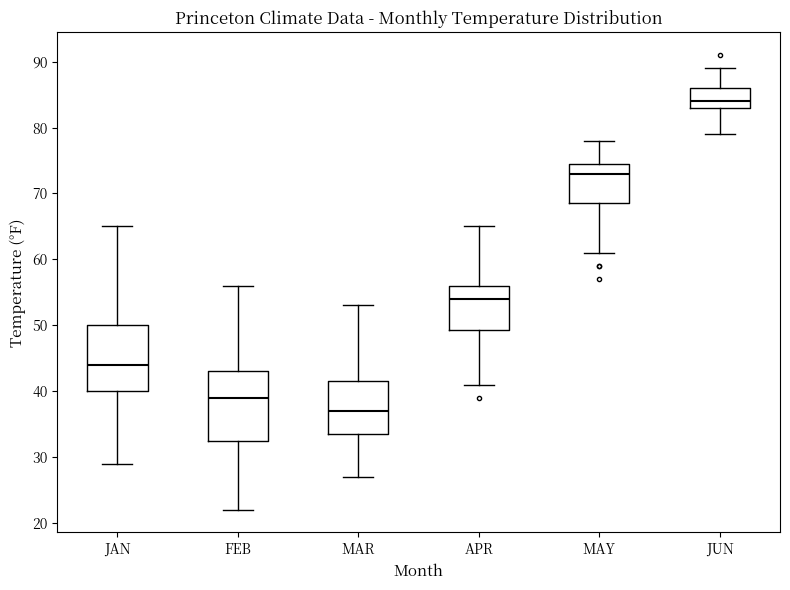

Reading left to right, read every box against the y-axis: the position of its median line, the range the box covers, and the ends of its whiskers. The values are not printed on the chart, so give them approximately, as read against the axis.

JAN: median 44, box 40 to 50, whiskers 29 to 65
FEB: median 39, box 33 to 43, whiskers 22 to 56
MAR: median 37, box 34 to 42, whiskers 27 to 53
APR: median 54, box 49 to 56, whiskers 41 to 65
MAY: median 73, box 69 to 75, whiskers 61 to 78
JUN: median 84, box 83 to 86, whiskers 79 to 89